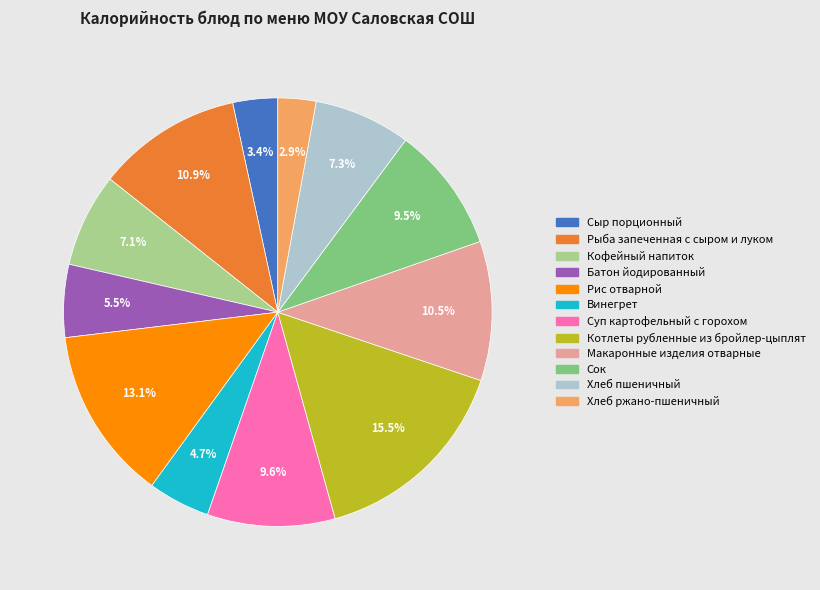

How many slices are in this pie chart?

12